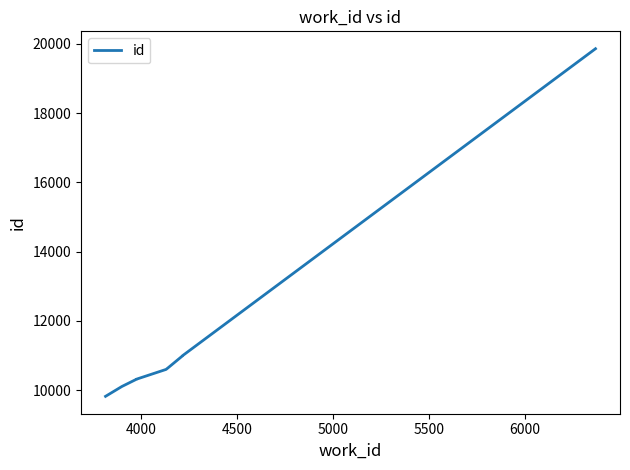

What is the average value?

11467